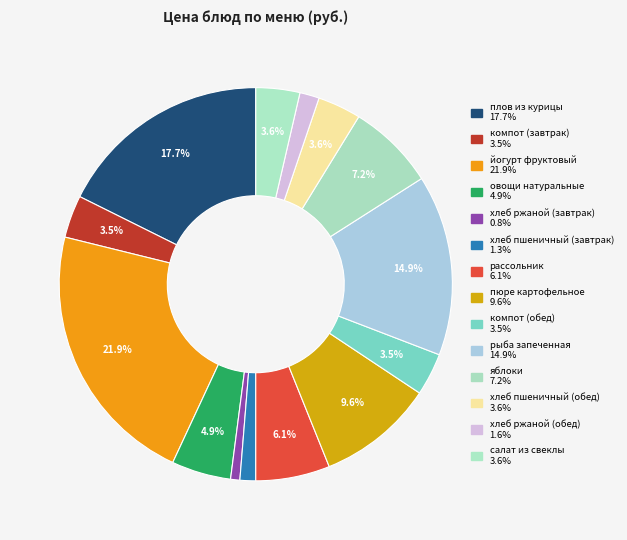

To the nearest percent, what is the average slice percentage?

7%